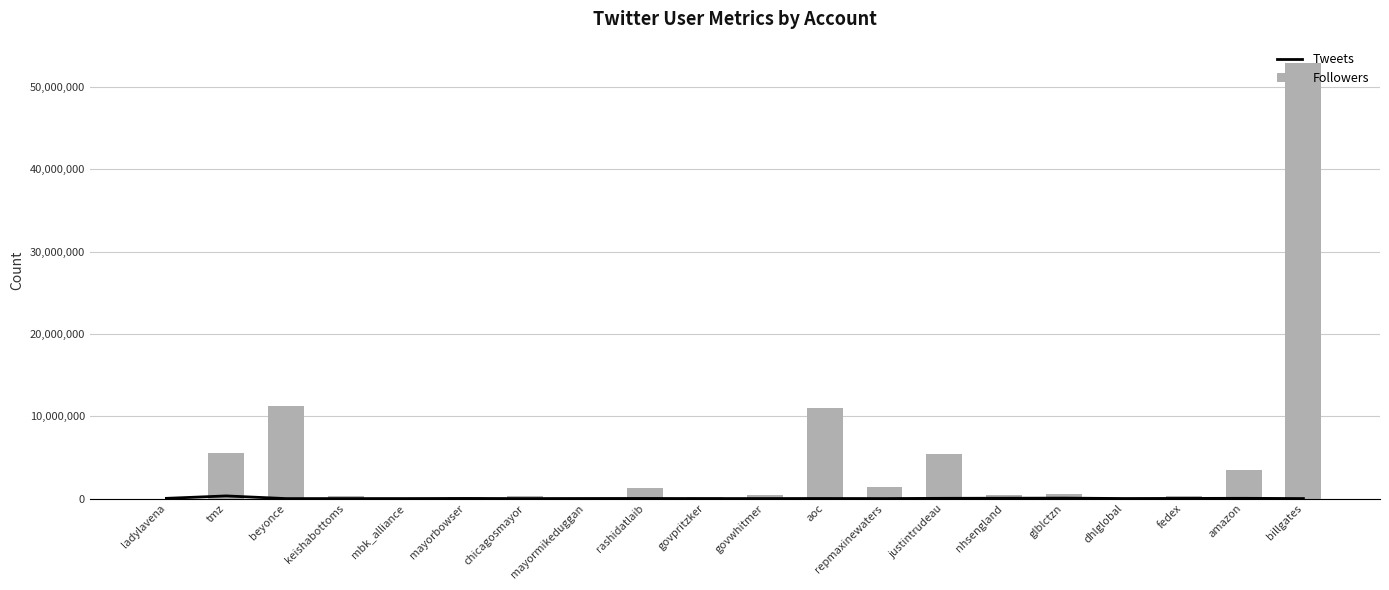

What is the difference between the maximum and minimum values in the Tweets series?

324335